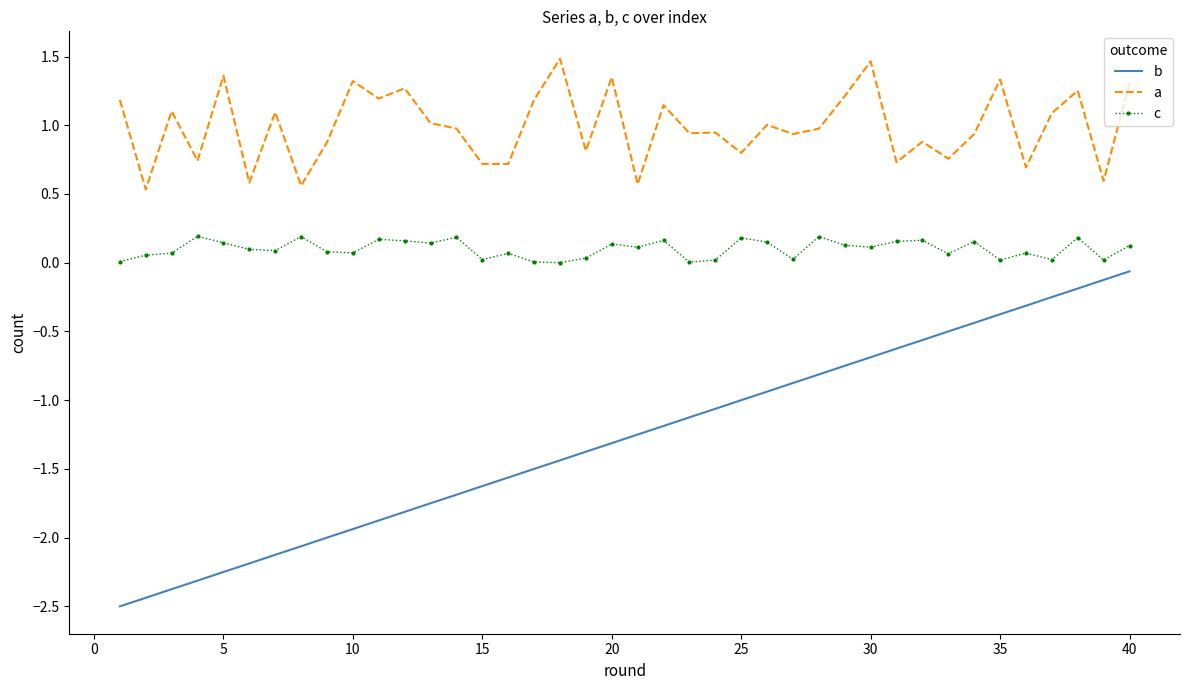

What is the difference between the maximum and minimum values in the b series?

2.4